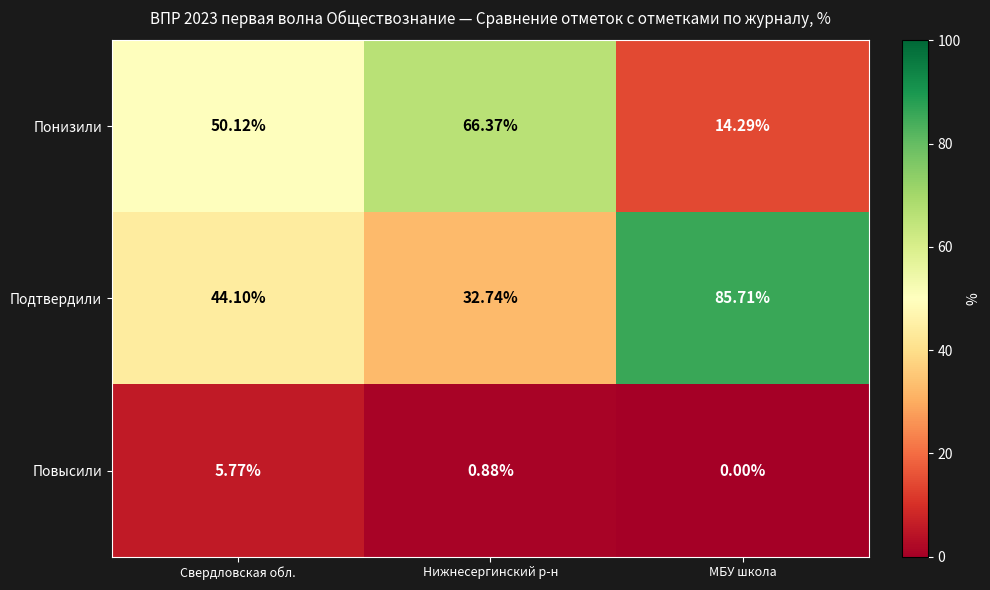

What is the difference between the highest and lowest values at Нижнесергинский р-н?

65.5